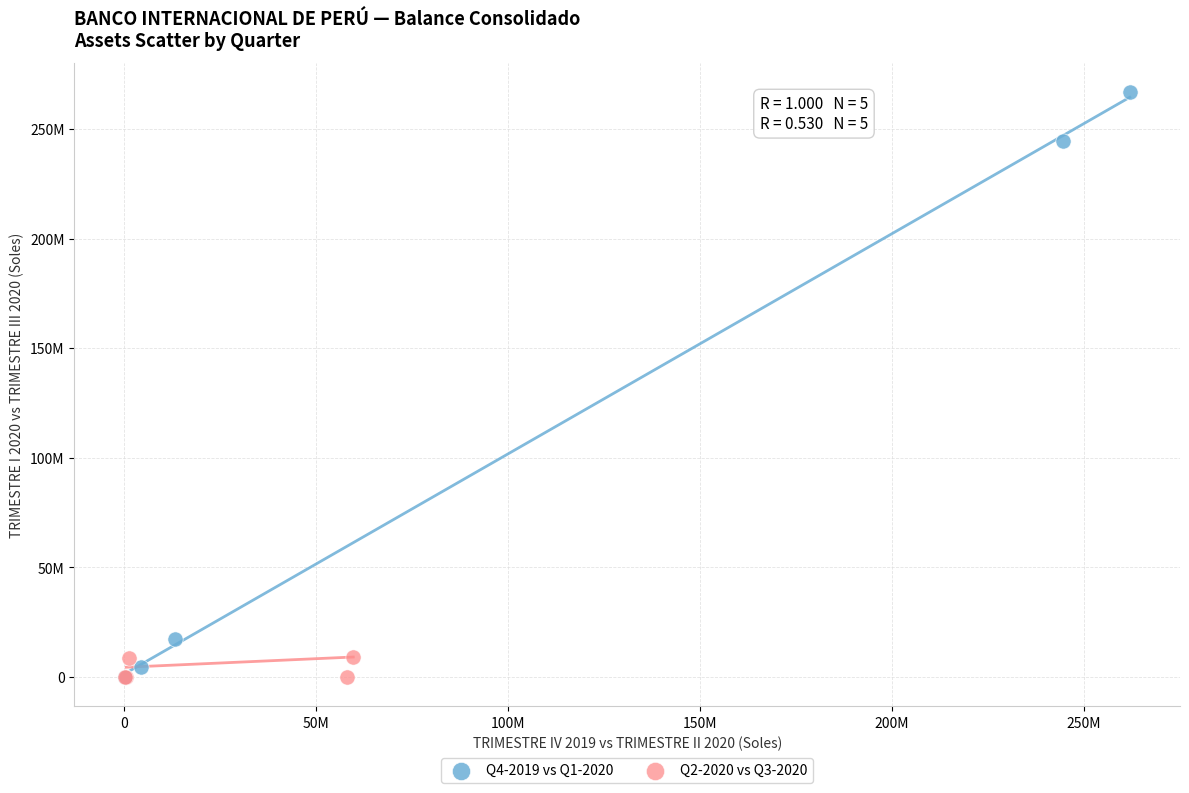

Which series has the widest spread of Y values?

Q4-2019 vs Q1-2020